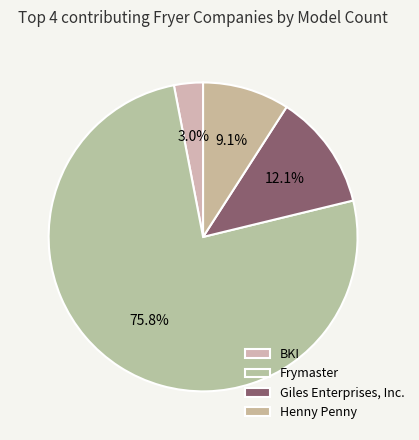

What is the majority slice?

Frymaster